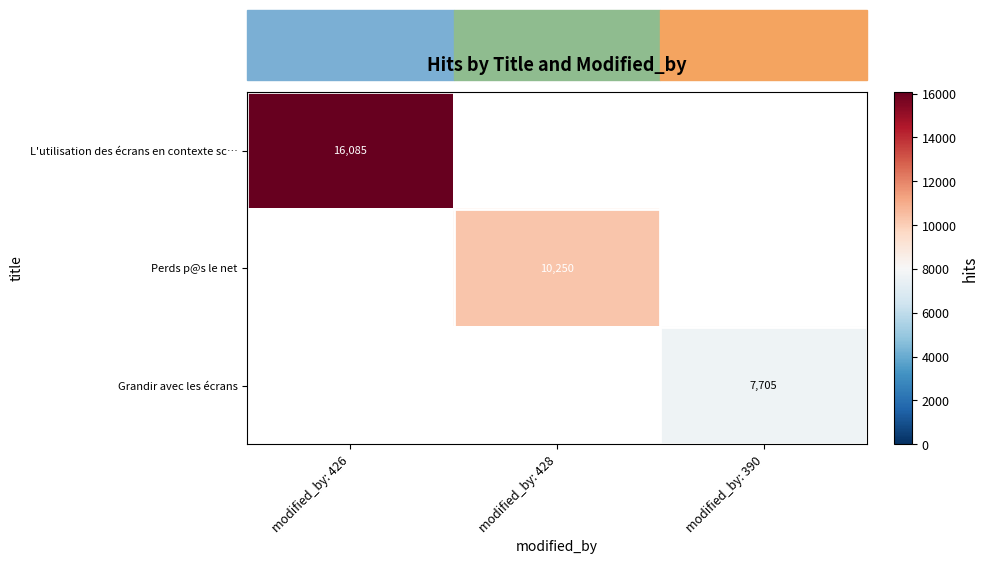

What is the greatest value displayed?

16085.0